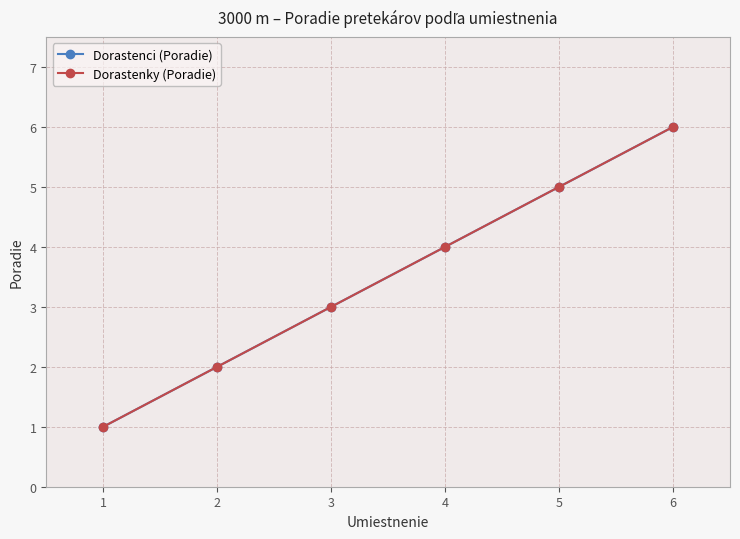

Is this an area chart (filled region under the line)?

No